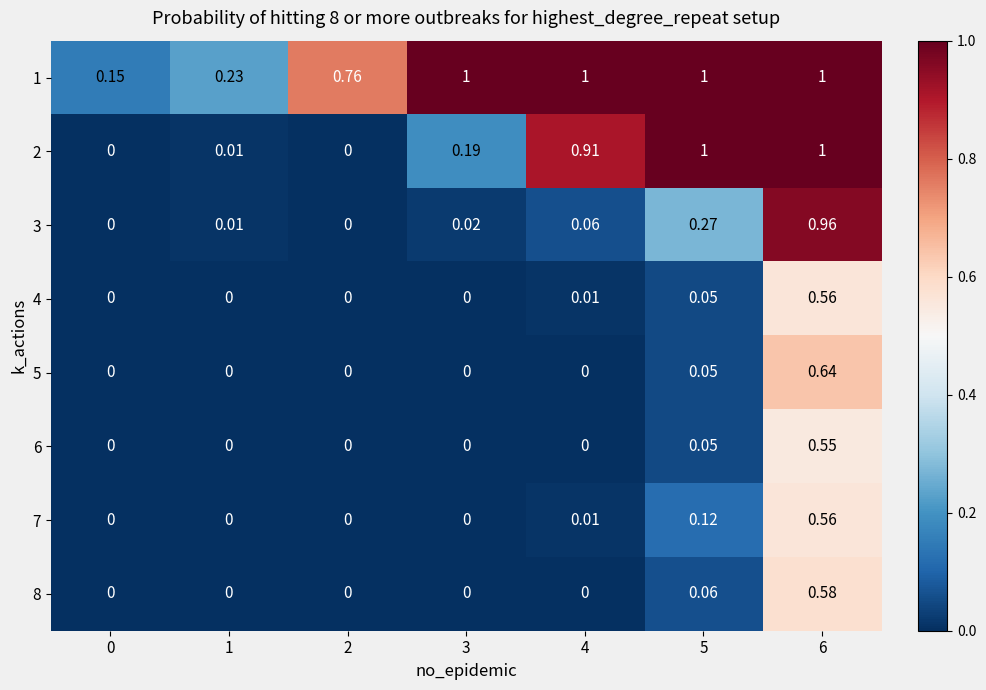

At how many categories does at least one series exceed 0?

7